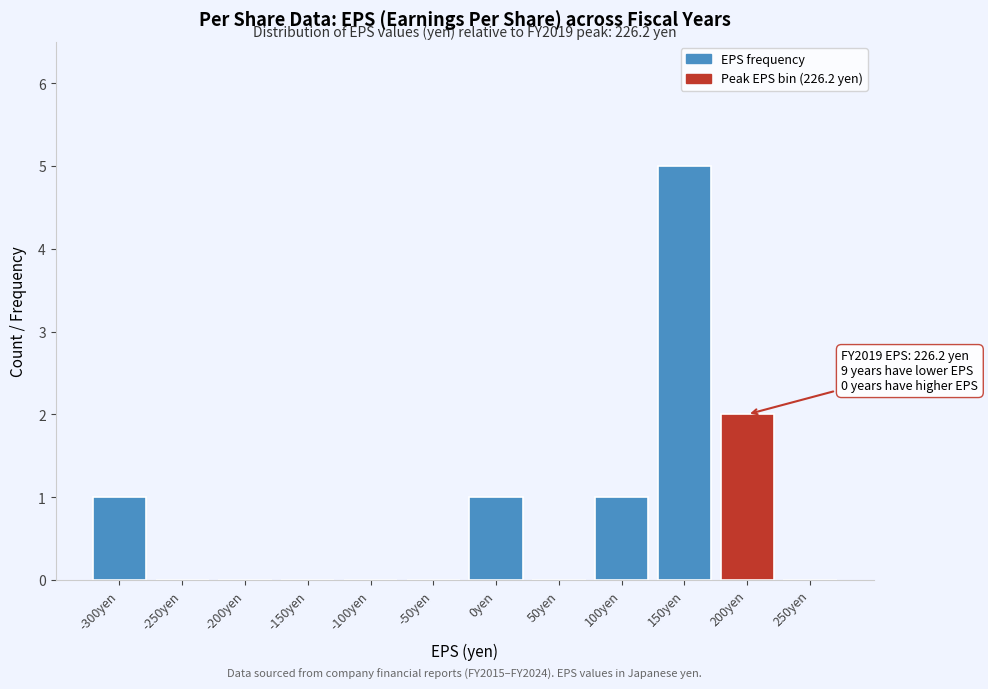

Reading left to right, what are all the values shown in this chart?

-300yen=1	-250yen=0	-200yen=0	-150yen=0	-100yen=0	-50yen=0	0yen=1	50yen=0	100yen=1	150yen=5	200yen=2	250yen=0